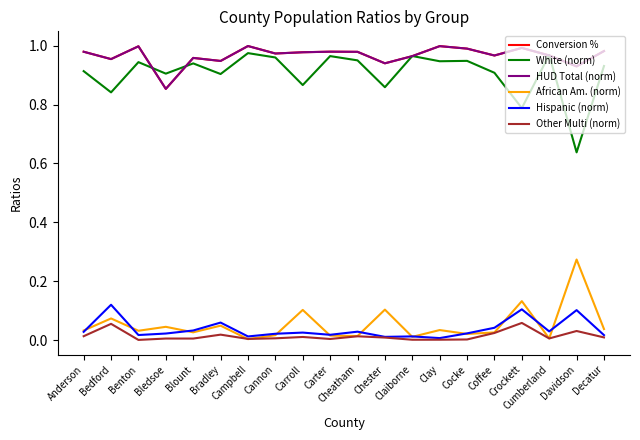

The White (norm) series shows 1.3 at Bedford. True or false?

False